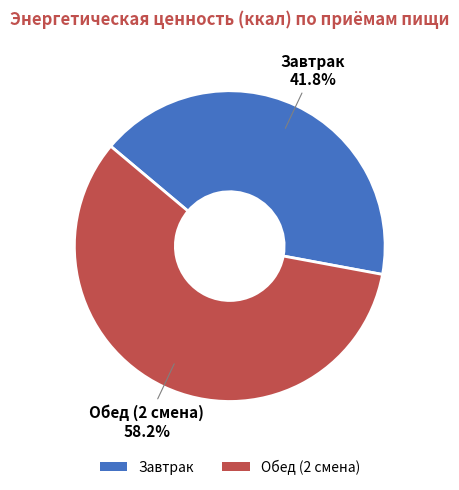

Is the sum of Завтрак and Обед (2 смена) greater than half?

Yes